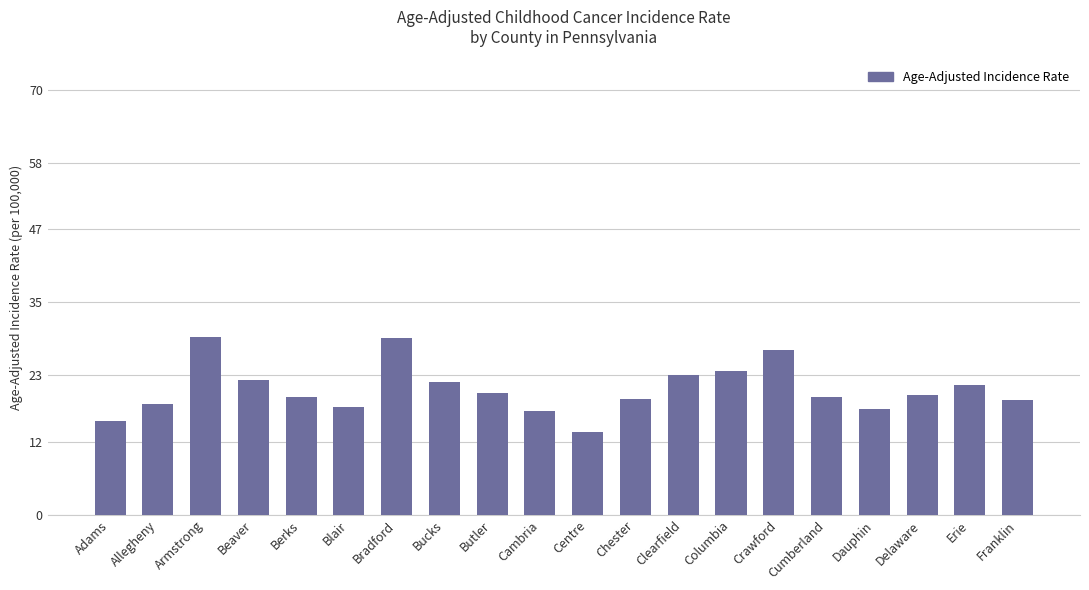

What is the maximum value shown in the chart?

29.3